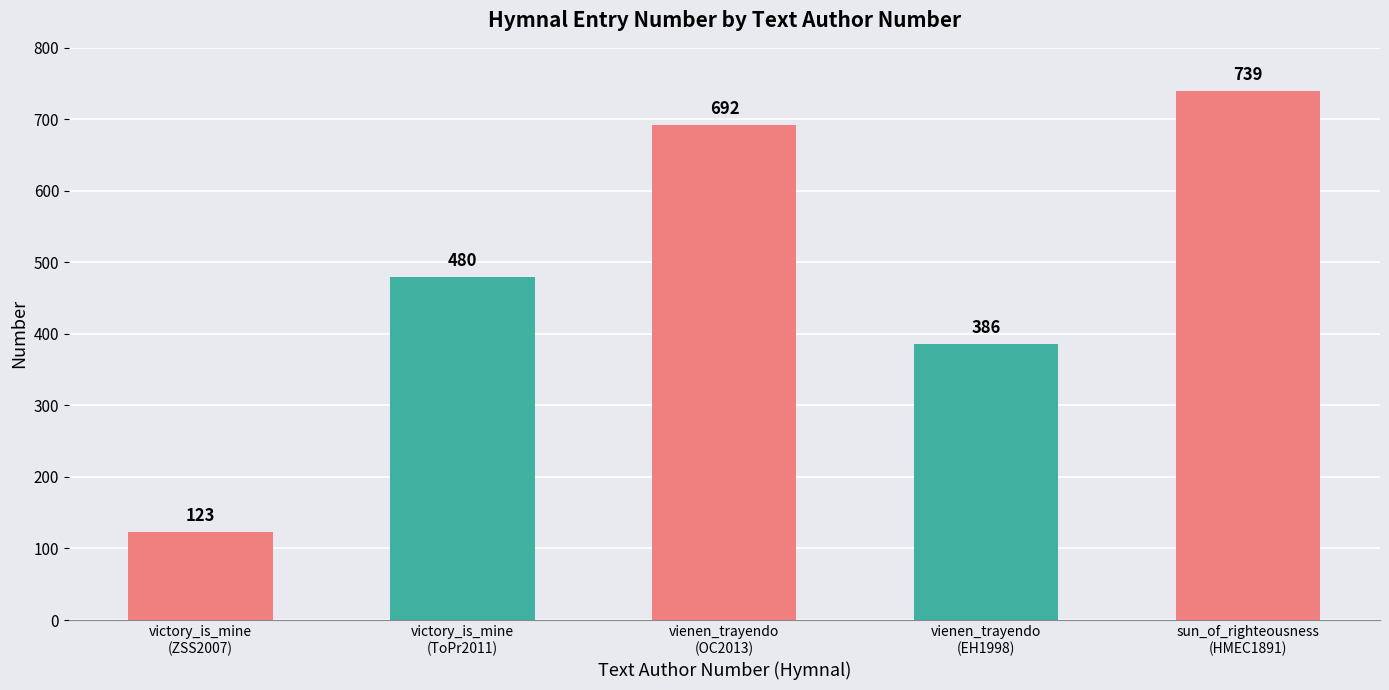

What is the average value?

484